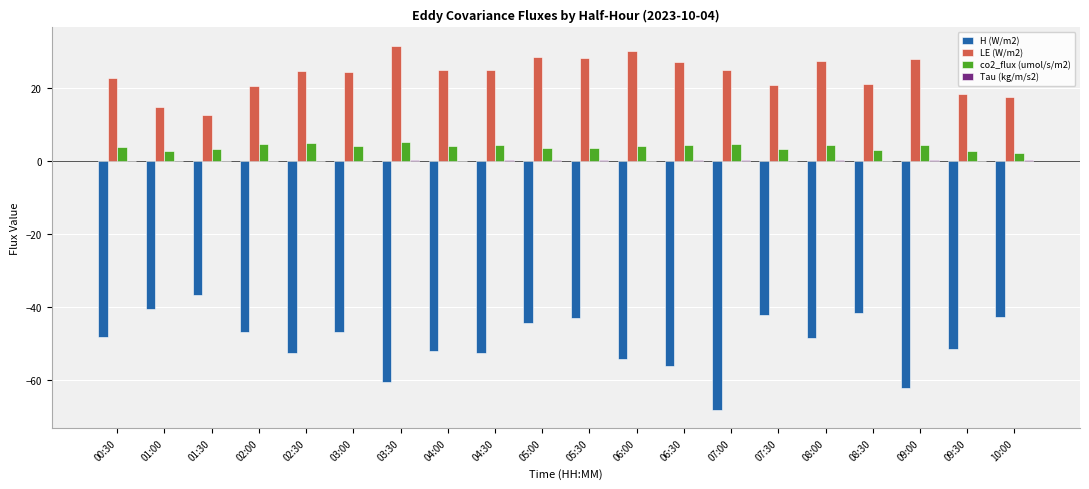

True or false: LE (W/m2) has a value of 18.4 at 09:30.

True